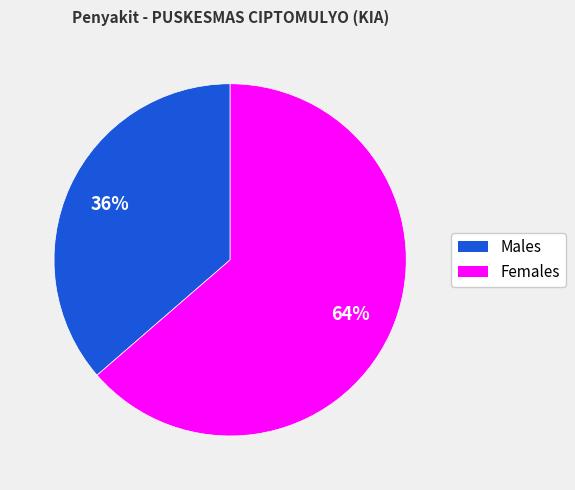

To the nearest percent, what is the average slice percentage?

50%